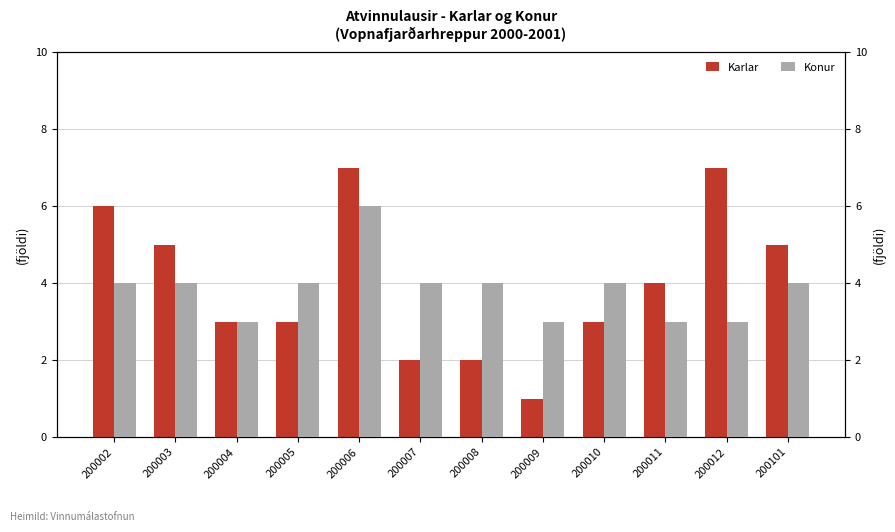

Reading left to right, transcribe all the data shown in this chart.

Karlar: 200002=6	200003=5	200004=3	200005=3	200006=7	200007=2	200008=2	200009=1	200010=3	200011=4	200012=7	200101=5
Konur: 200002=4	200003=4	200004=3	200005=4	200006=6	200007=4	200008=4	200009=3	200010=4	200011=3	200012=3	200101=4